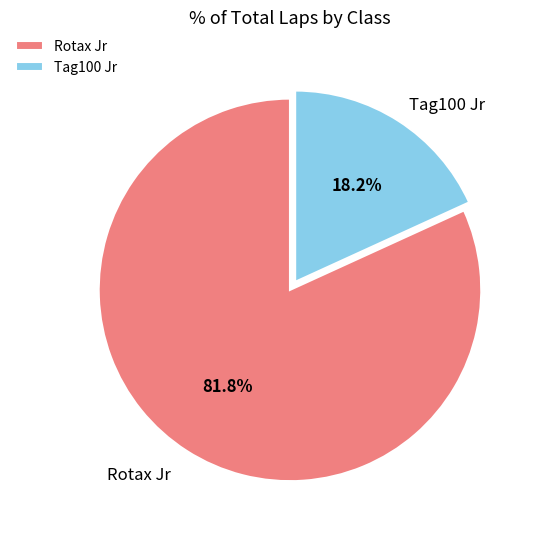

To the nearest percent, what is the difference between the largest and smallest slice percentages?

64%